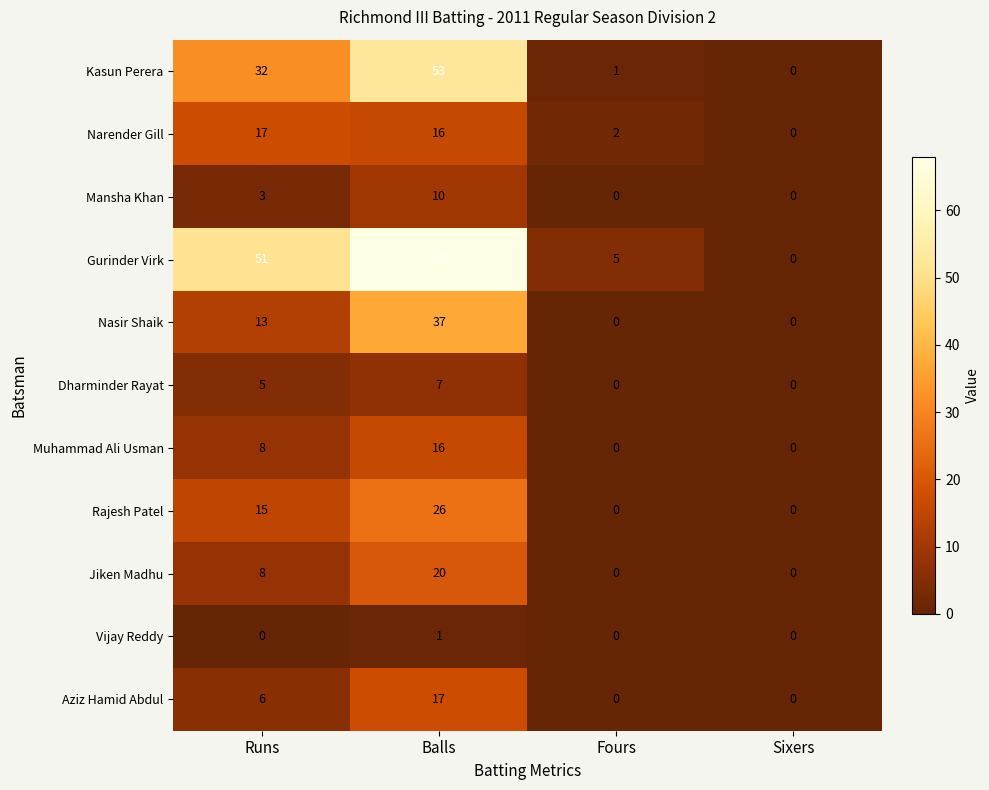

At which category is the sum across all series the highest?

Balls